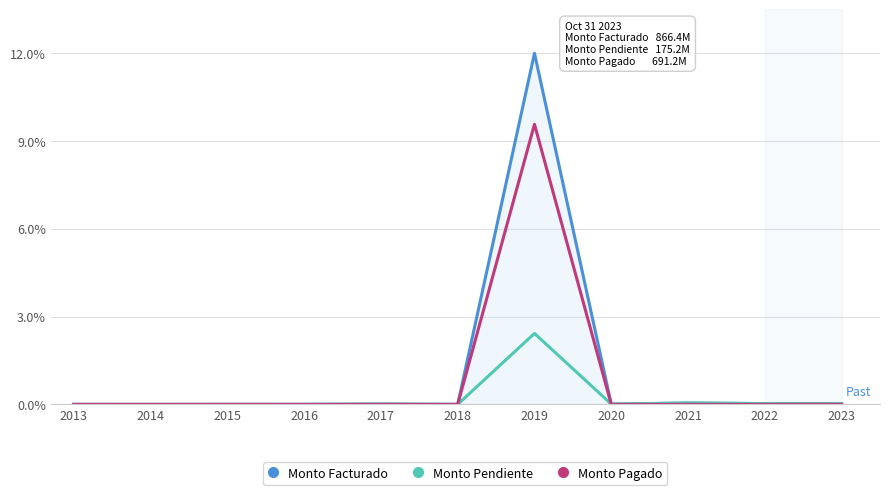

What is the sum of all Monto Pagado values?

9.6